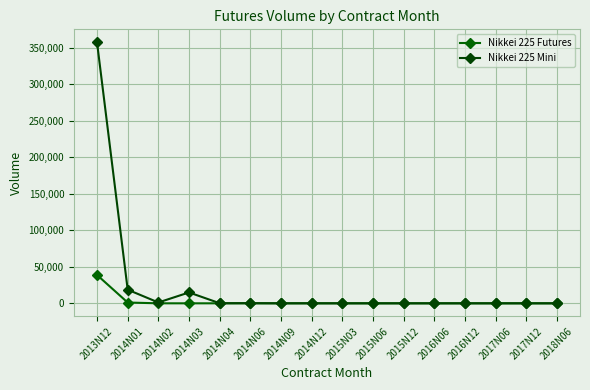

Reading right to left, what are all the values shown in this chart?

Nikkei 225 Futures: 2018N06=0	2017N12=0	2017N06=0	2016N12=0	2016N06=0	2015N12=0	2015N06=0	2015N03=0	2014N12=0	2014N09=0	2014N06=0	2014N04=16	2014N03=2	2014N02=24	2014N01=1077	2013N12=38777
Nikkei 225 Mini: 2018N06=2	2017N12=0	2017N06=1	2016N12=0	2016N06=0	2015N12=1	2015N06=3	2015N03=2	2014N12=39	2014N09=20	2014N06=223	2014N04=130	2014N03=14886	2014N02=1148	2014N01=18654	2013N12=357038